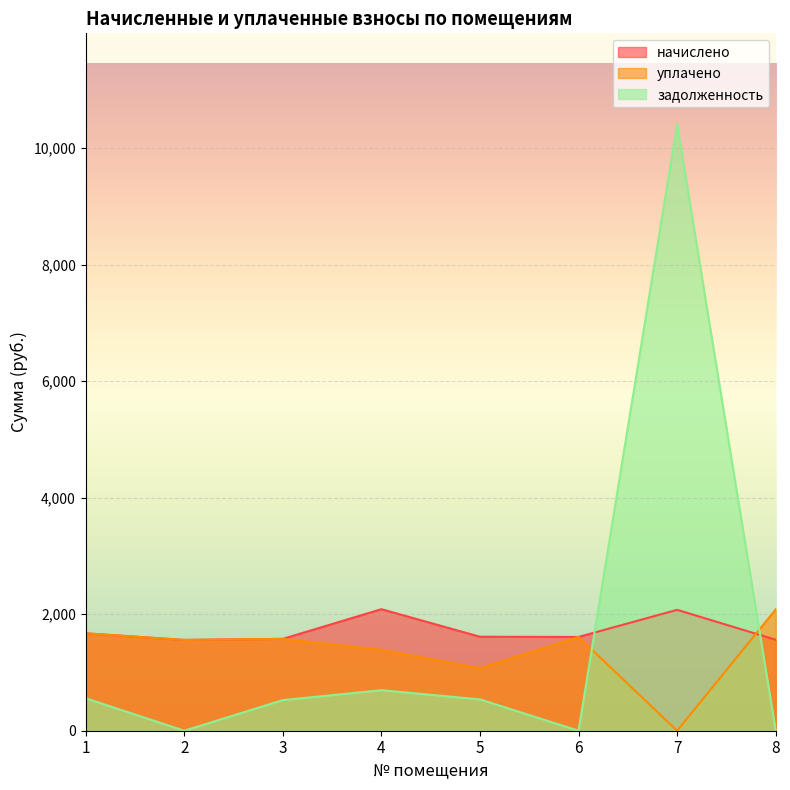

At which category does начислено reach its first local valley?

2